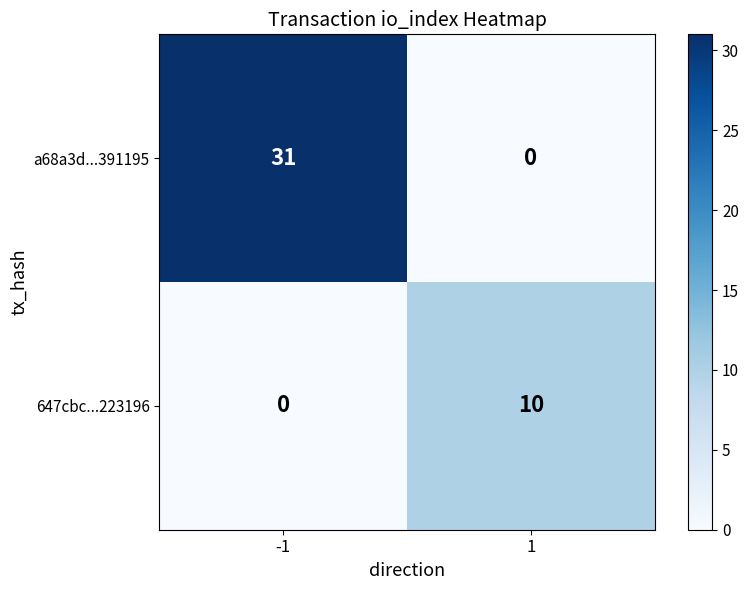

What is the total value across all series at -1?

31